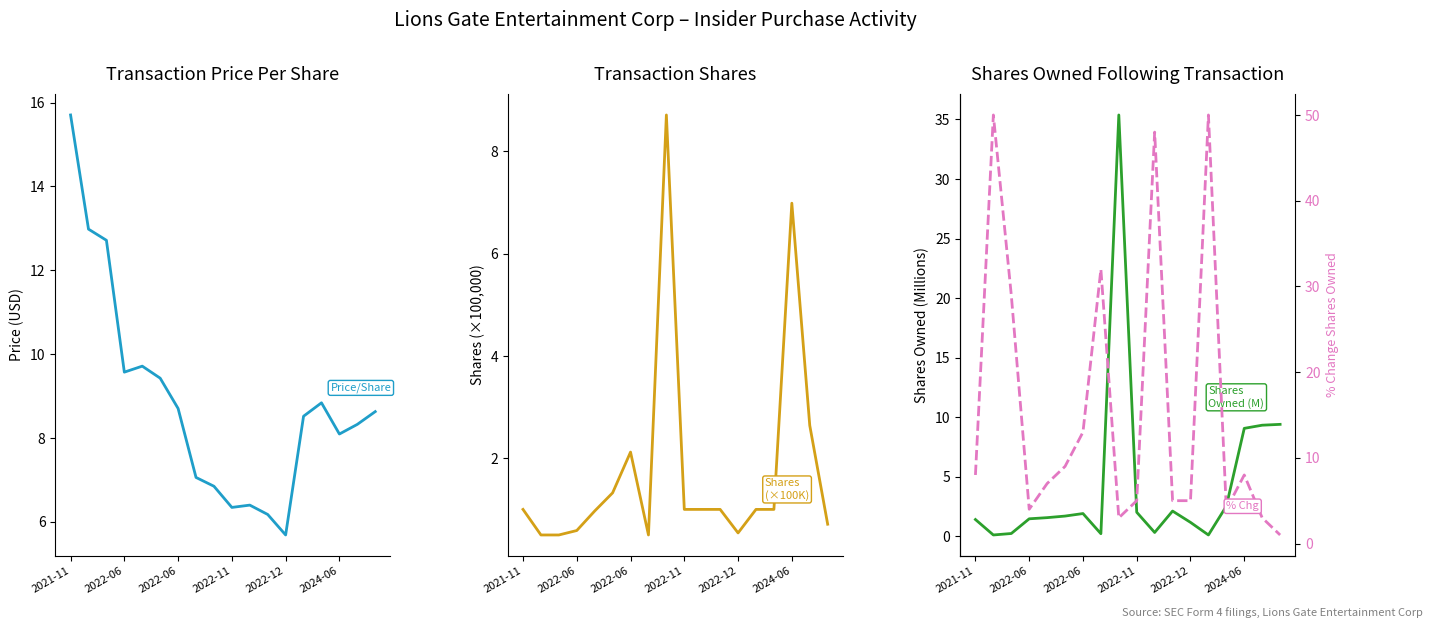

What is the value of the transactionShares point at the 5th from the left?

1.0